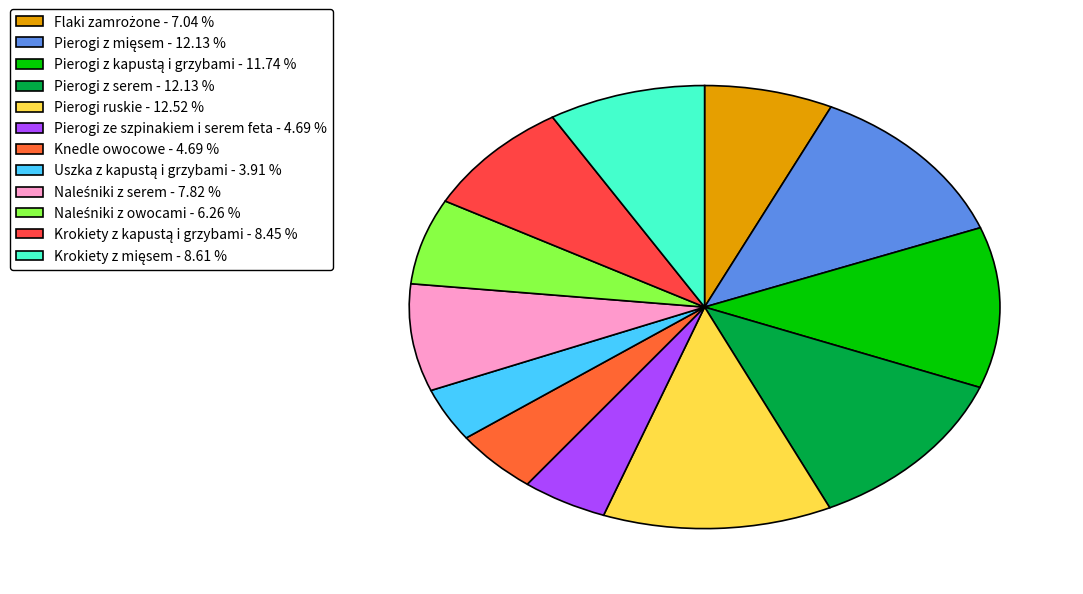

How many segments does this pie chart have?

12